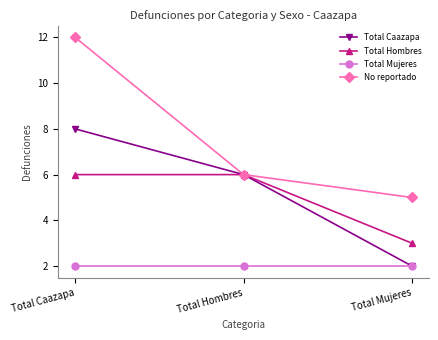

Is this an area chart (filled region under the line)?

No